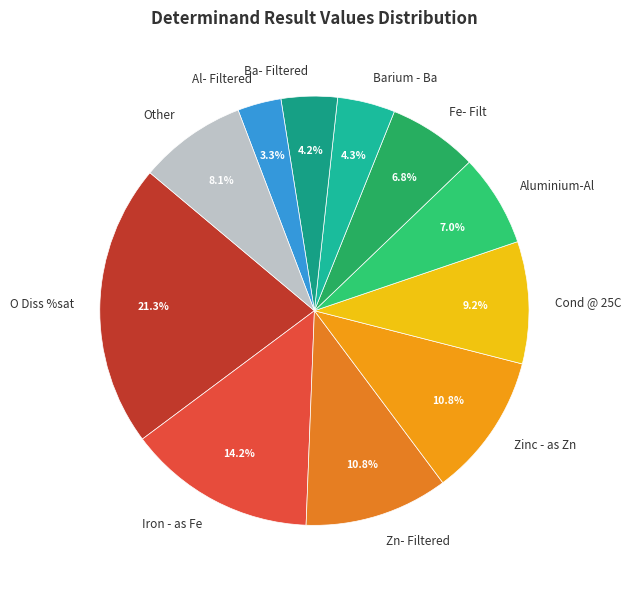

Is there any slice that represents more than half of the pie?

No